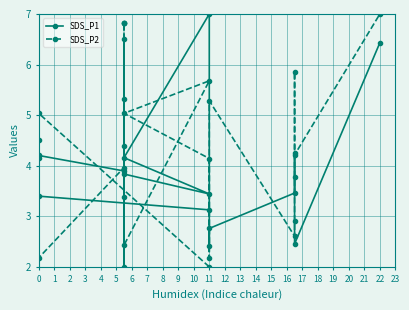

True or false: SDS_P2 and SDS_P1 cross at least once.

True